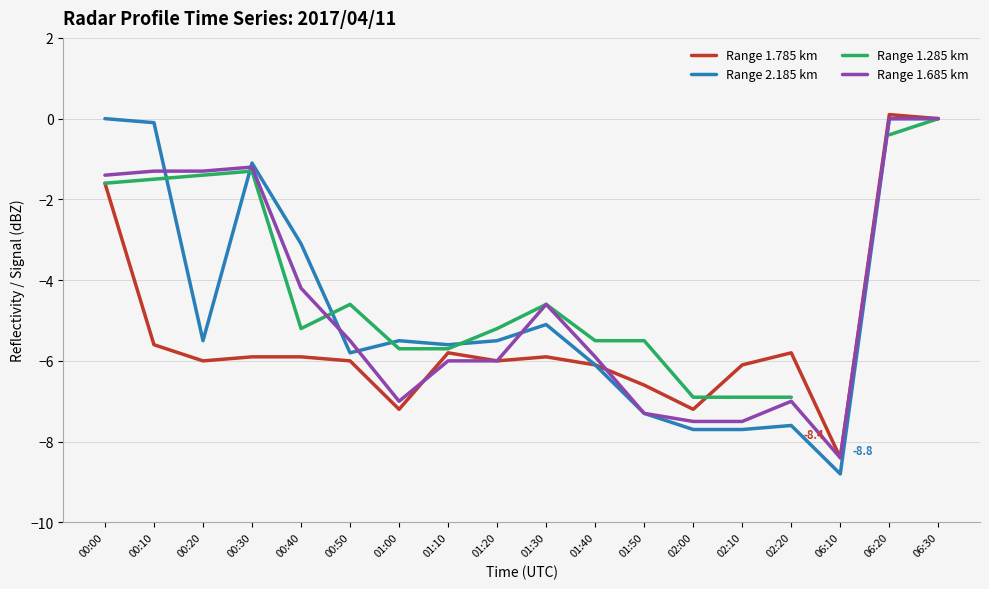

Rank the series at 01:20 from lowest to highest value.

Range 1.785 km, Range 1.685 km, Range 2.185 km, Range 1.285 km